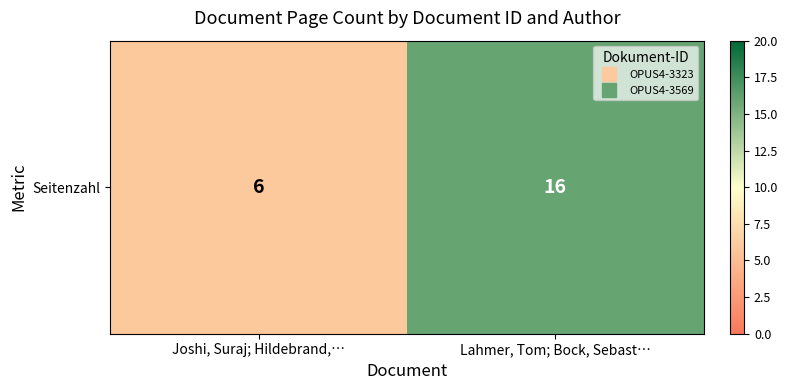

The chart shows a value of 16 at Lahmer, Tom; Bock, Sebast…. True or false?

True